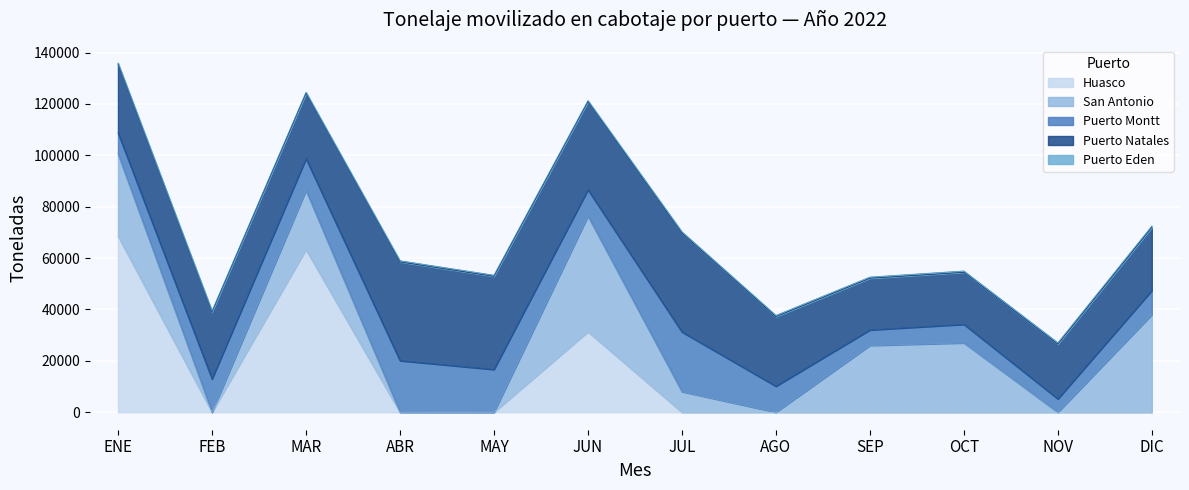

Where is the first local minimum for San Antonio?

FEB